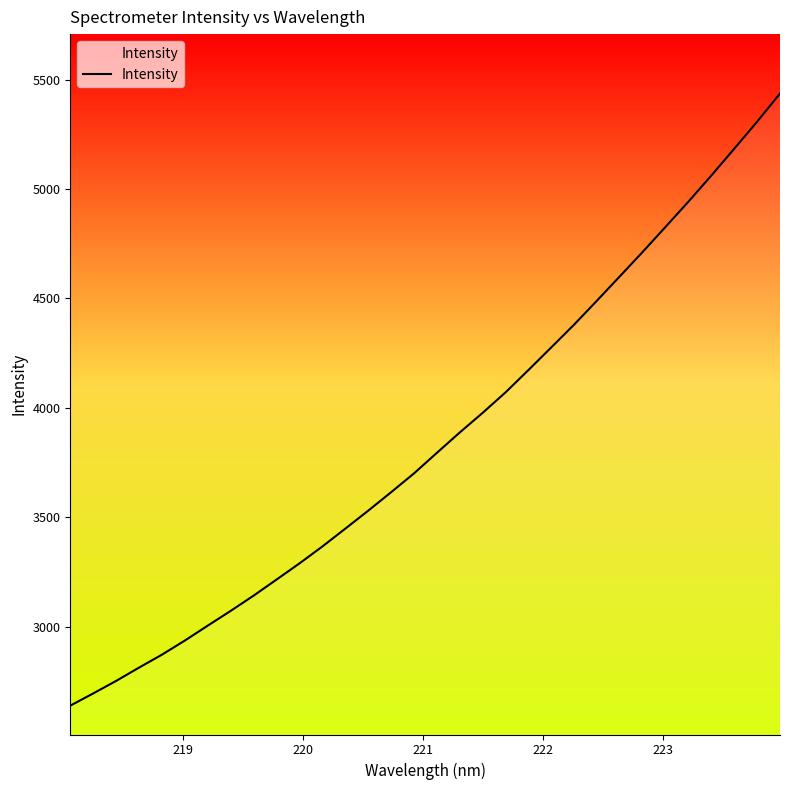

What is the difference between the maximum and minimum values?

2798.7